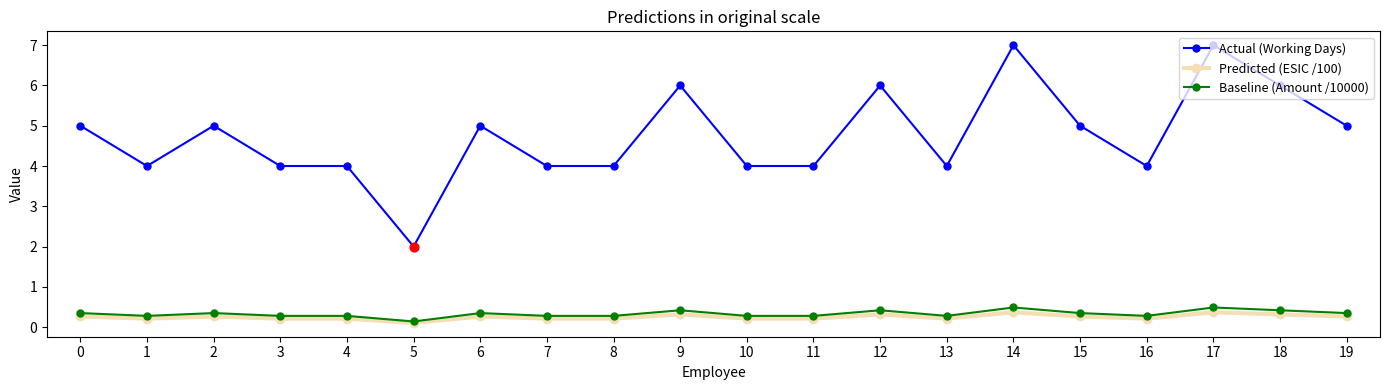

Which series has the largest total across all categories?

Actual (Working Days)